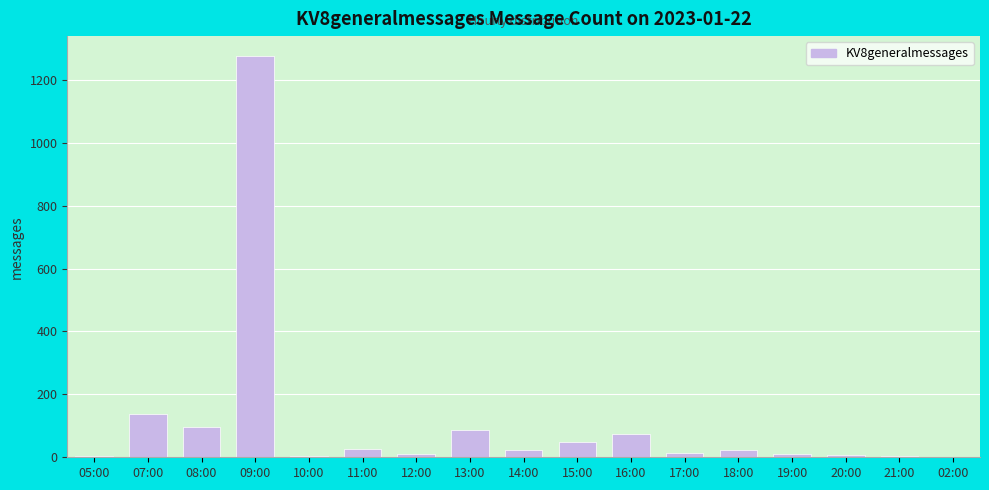

At which label does the data first exceed 22?

07:00